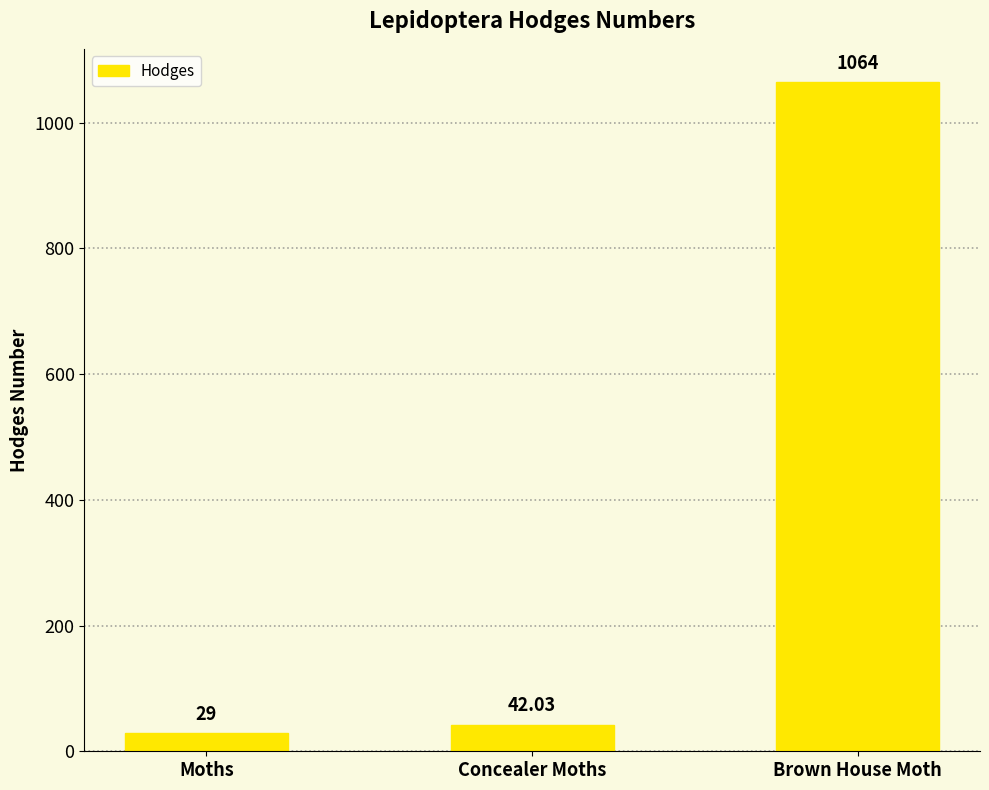

Where does the data first go above 42?

Concealer Moths